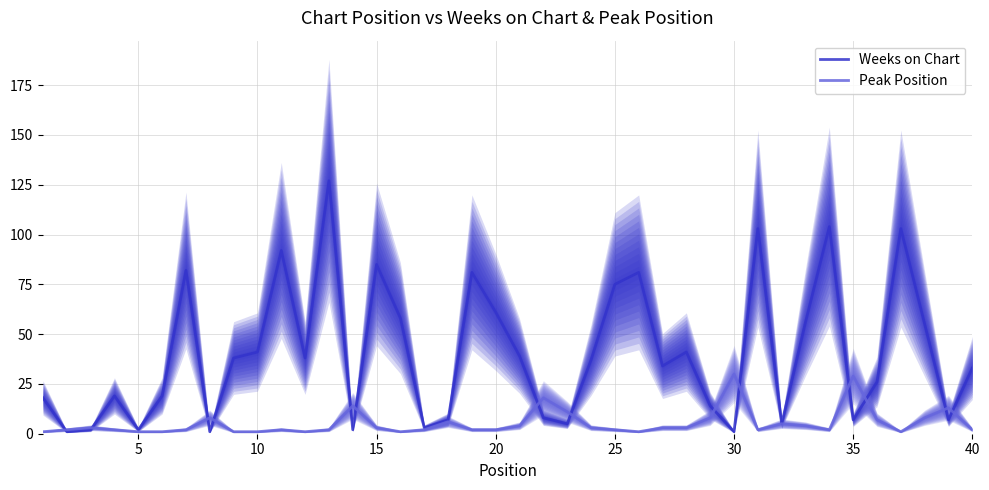

What is the value of the Peak Position point at the 10th from the left?

1